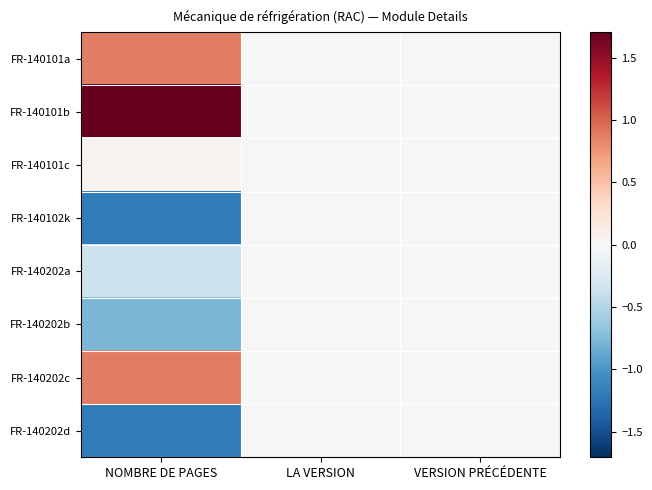

What is the minimum value shown in the chart?

-1.2